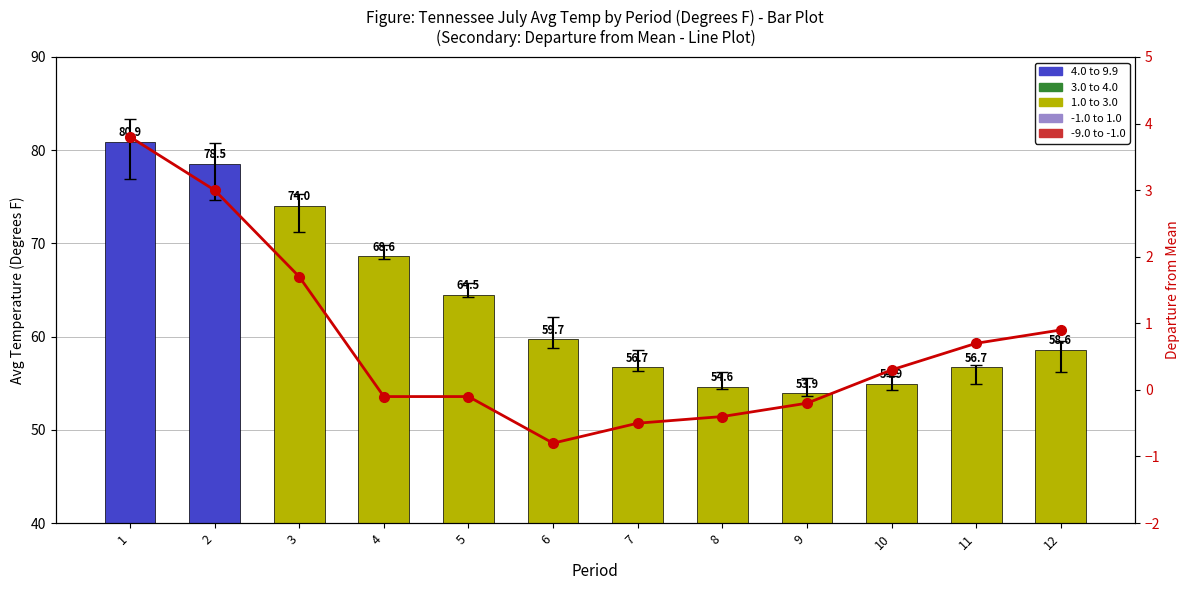

Rank the categories by Departure value from lowest to highest.

6, 7, 8, 9, 4, 5, 10, 11, 12, 3, 2, 1